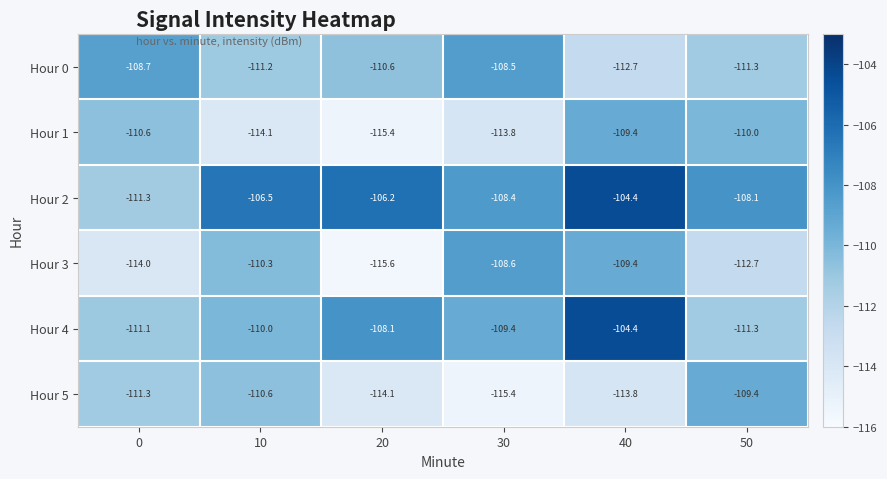

What is the sum of the Hour 0 values at 50 and 10?

-222.5